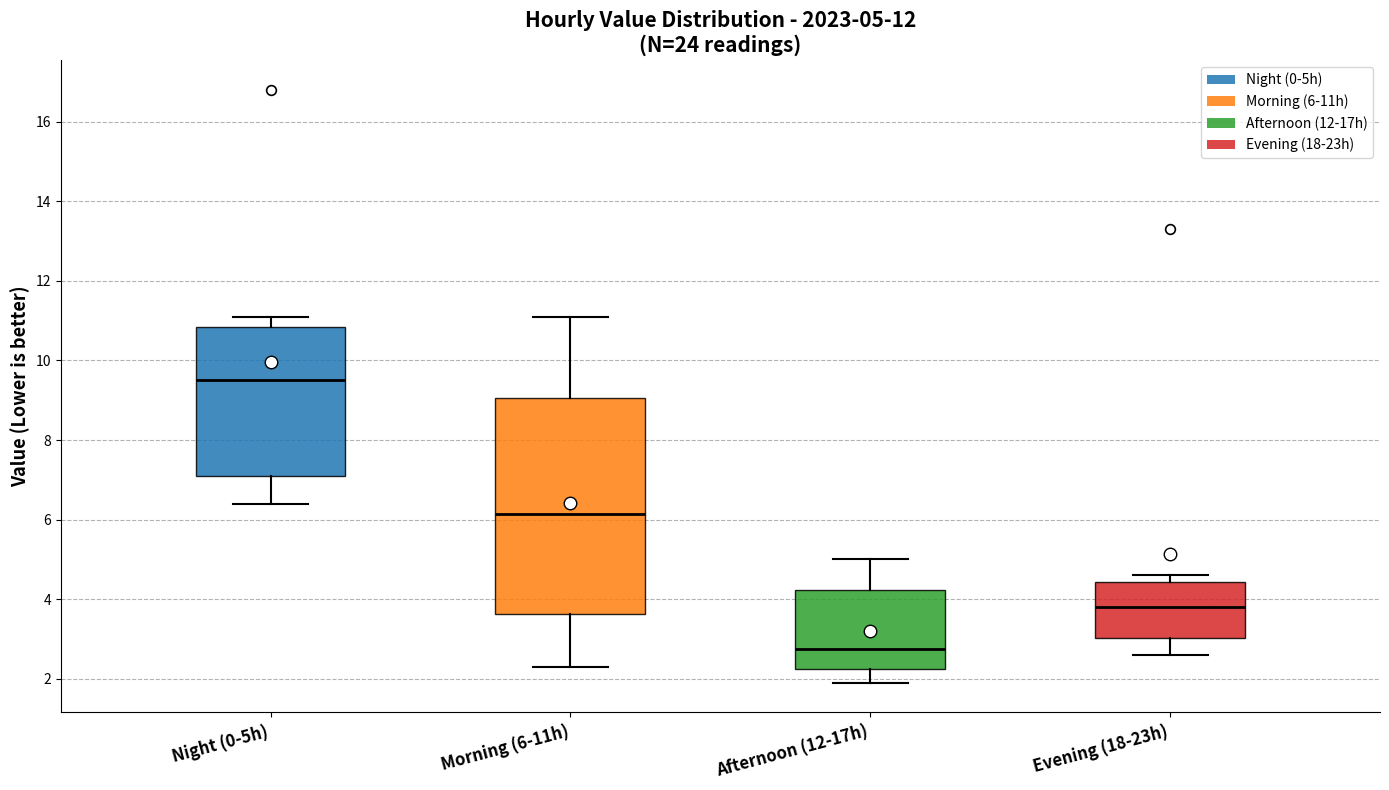

Comparing the boxes themselves (not the whiskers), which one is the tallest?

Morning (6-11h)